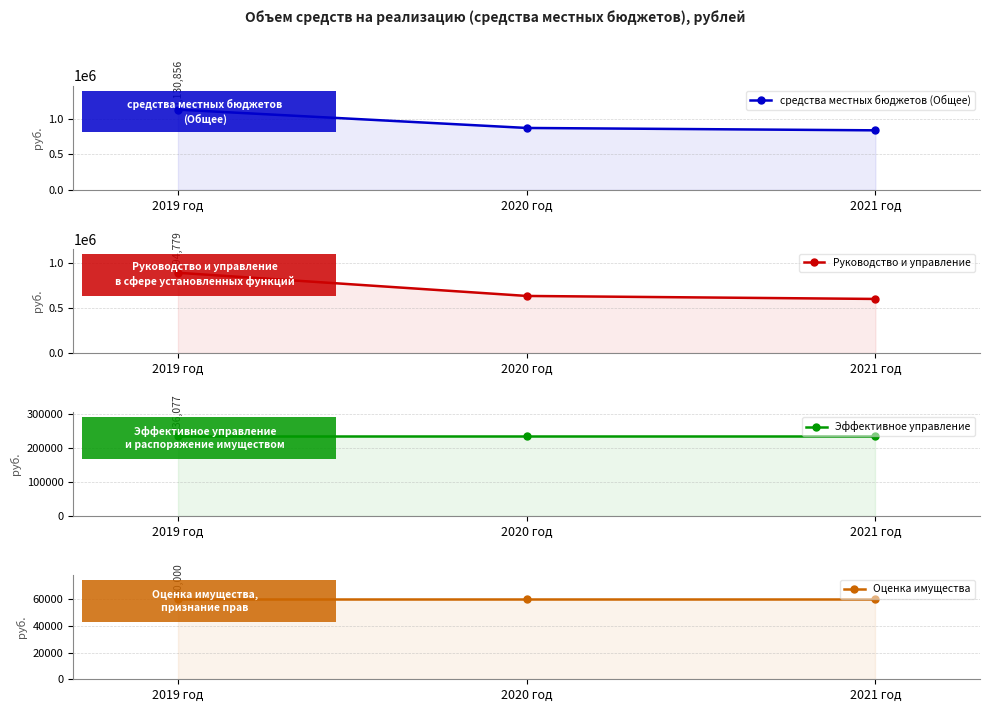

What is the maximum value shown in the chart?

1130856